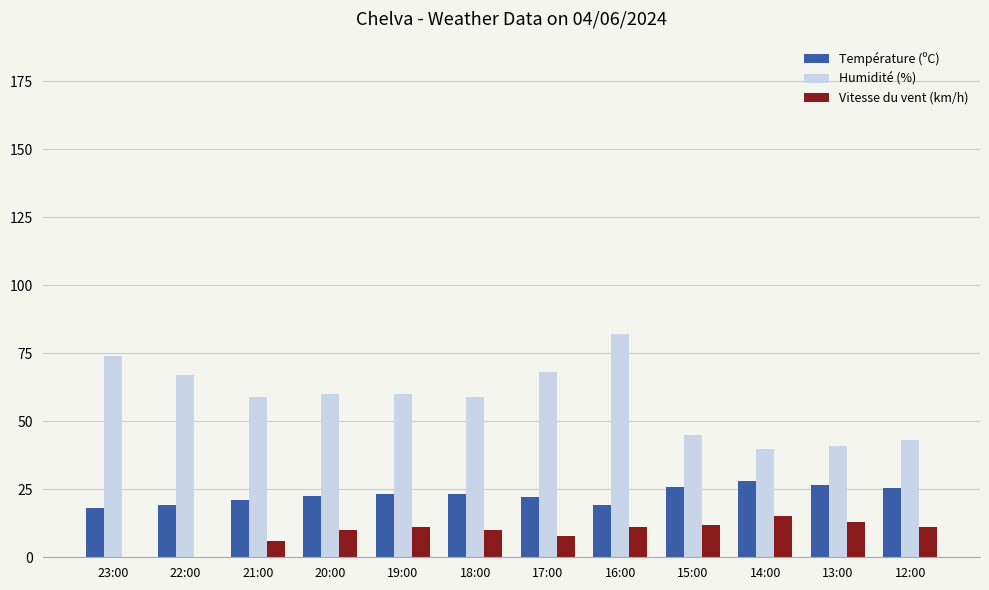

Which series has the largest range (max minus min)?

Humidité (%)